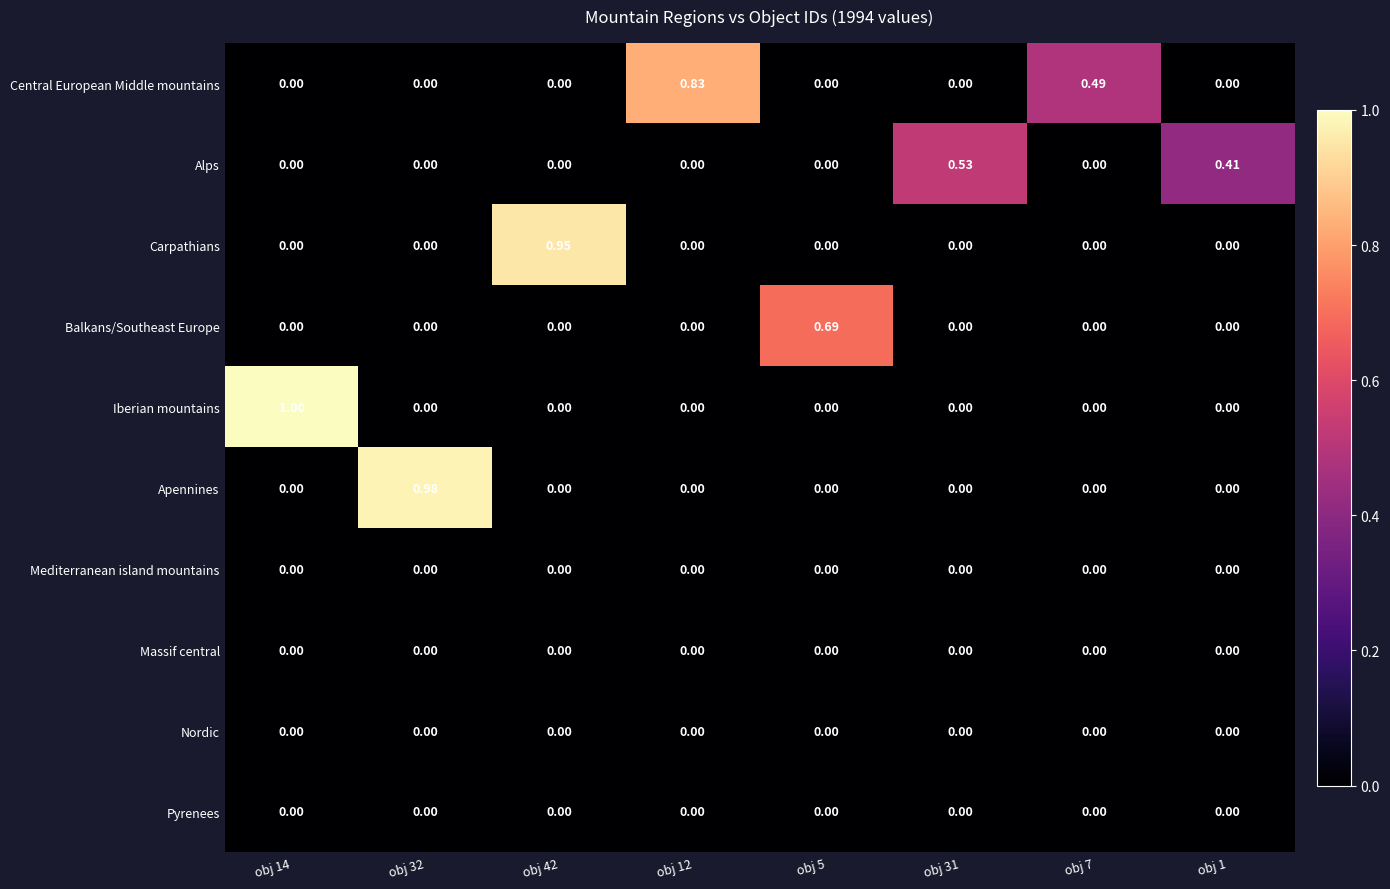

Which series has the largest total across all categories?

Central European Middle mountains